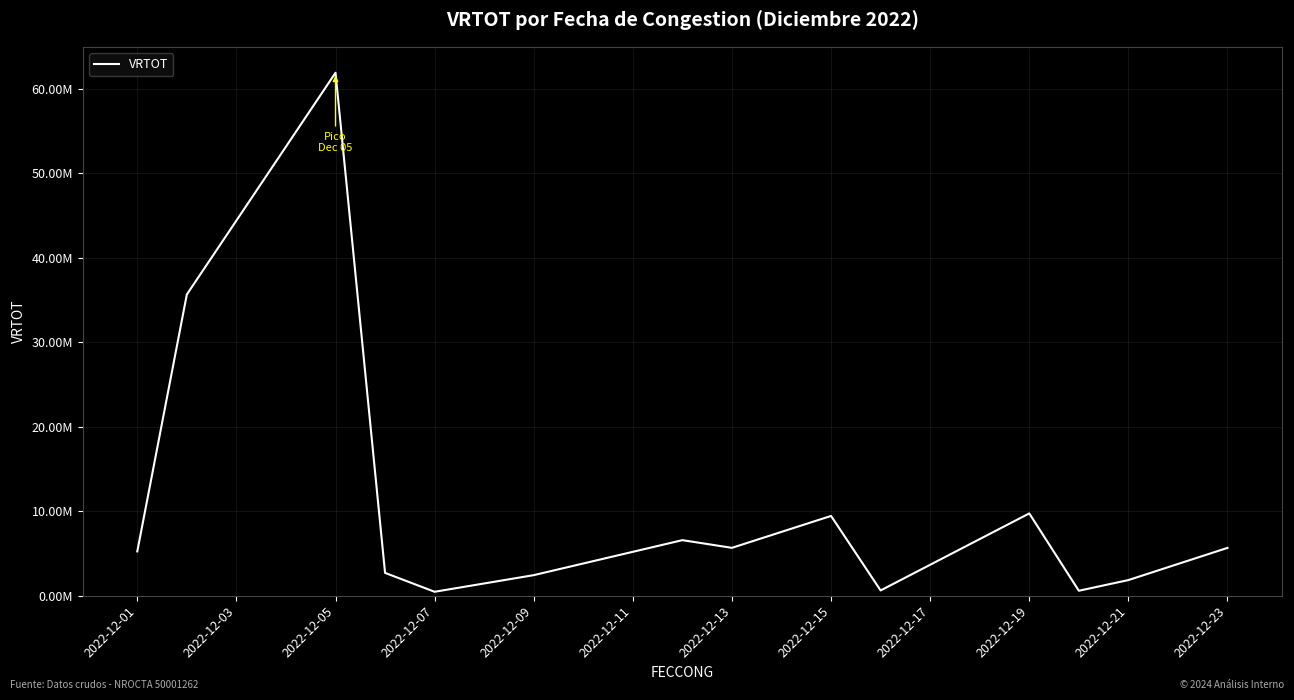

Does the chart display data point markers on the line(s)?

No